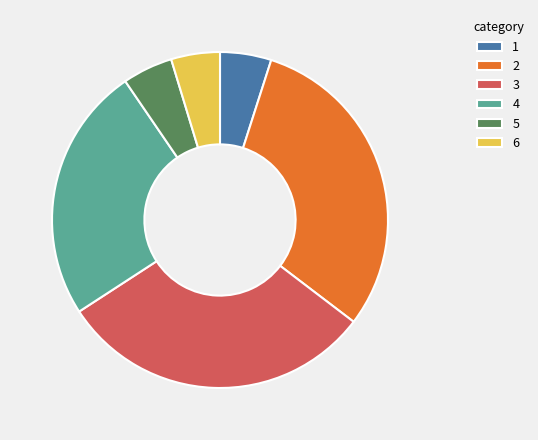

Is 1 the majority of the pie?

No